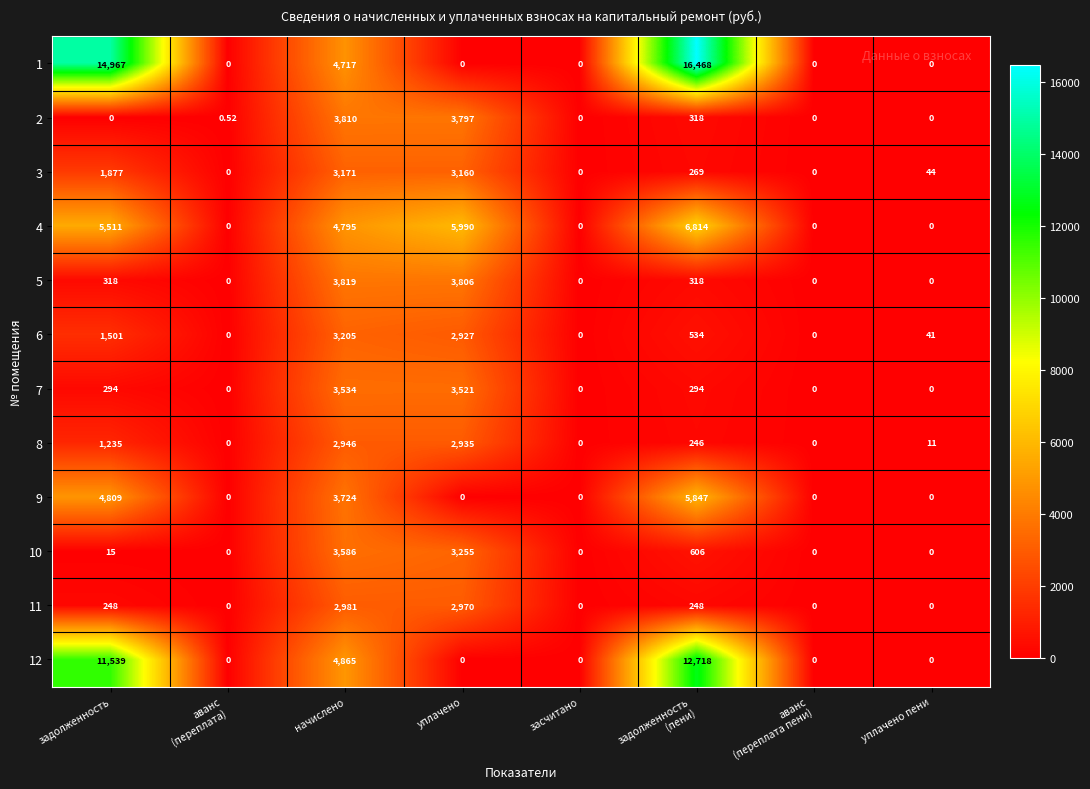

Where is 4 nearest to the value 3407?

начислено